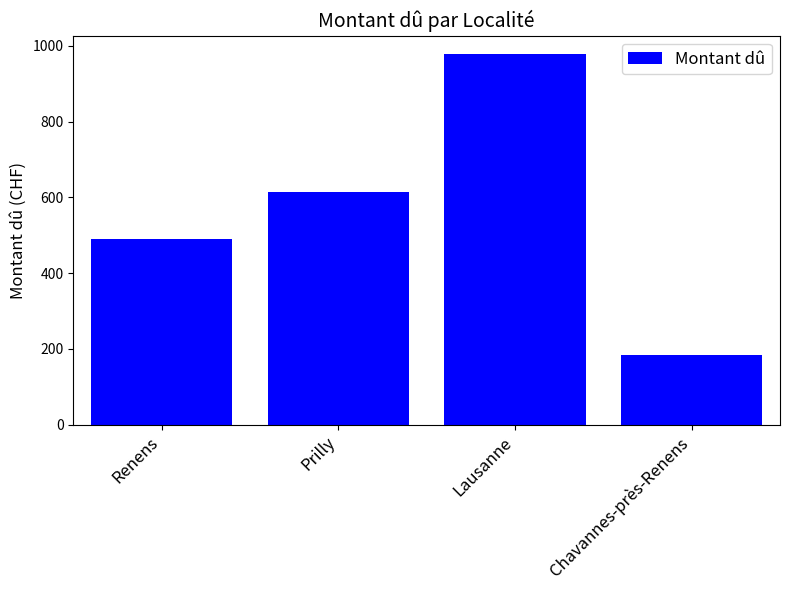

Is it true that the value at Lausanne is 978.3?

True